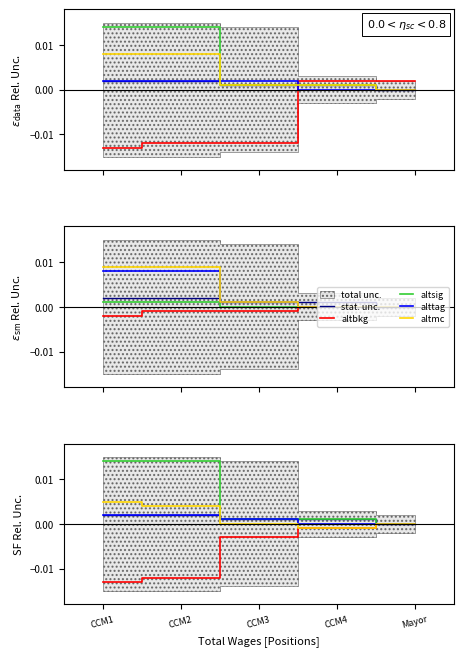

Does the chart display data point markers on the line(s)?

No